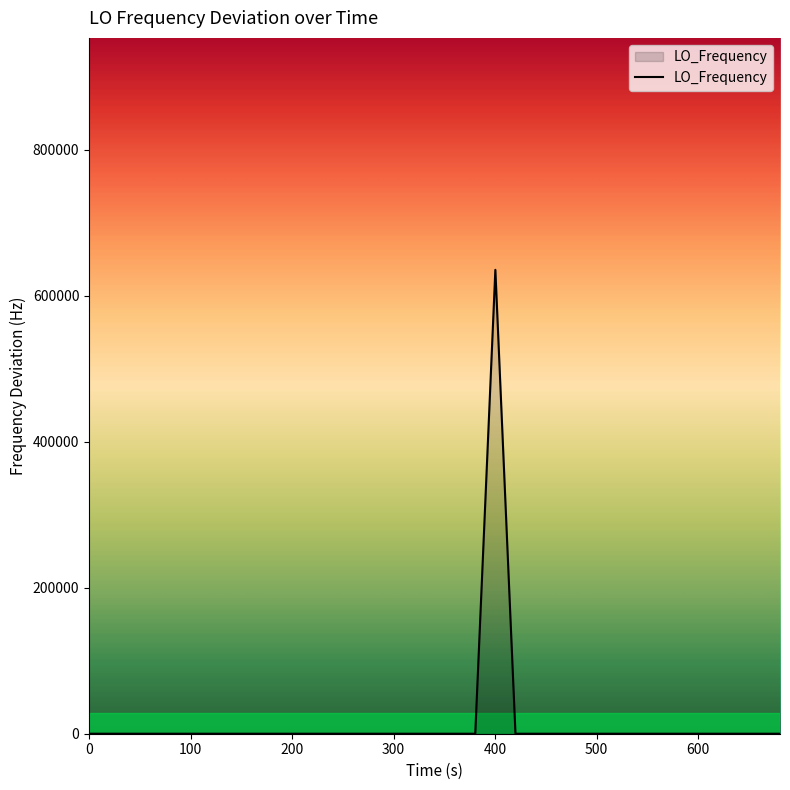

What is the difference between the maximum and minimum values?

635703.0